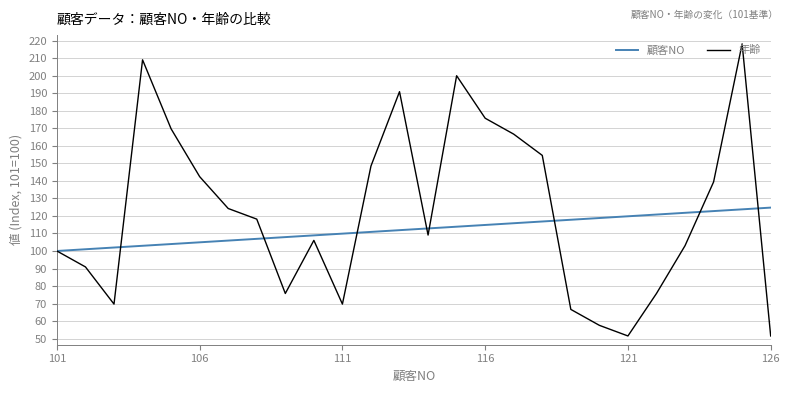

Which series has the largest total across all categories?

年齢